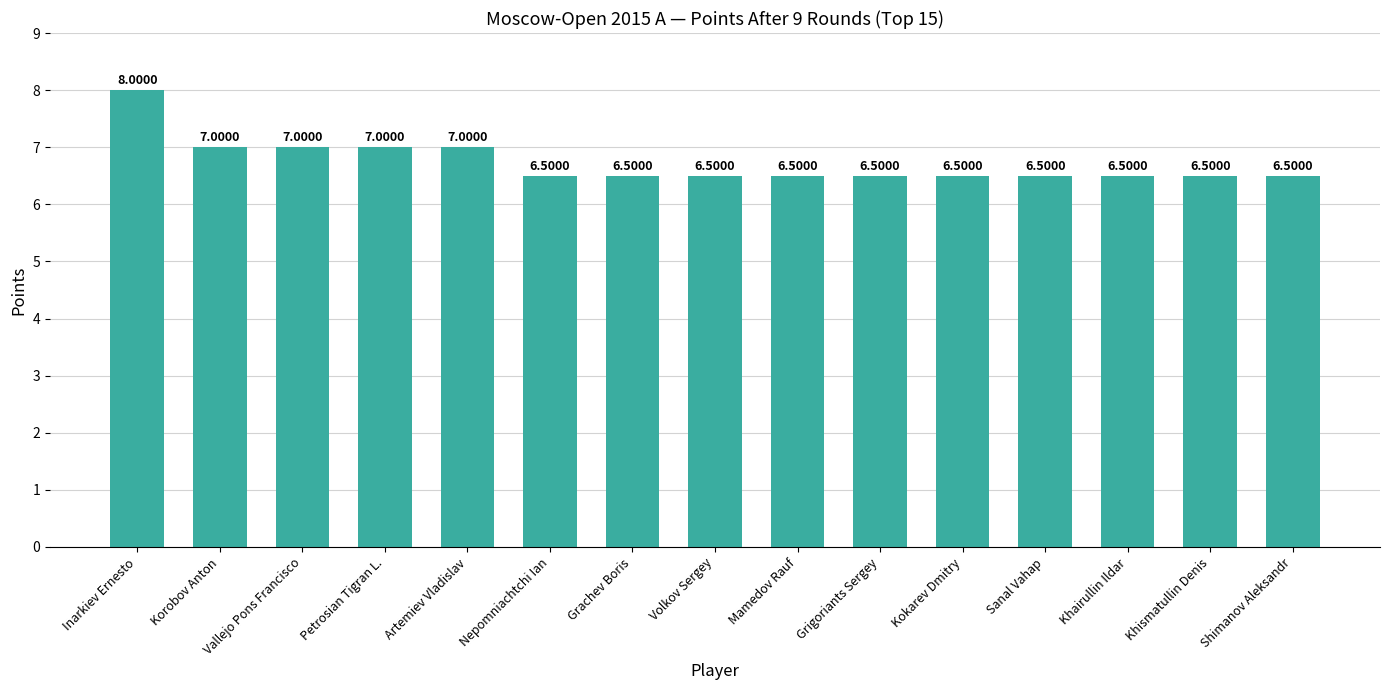

What is the minimum value shown in the chart?

6.5